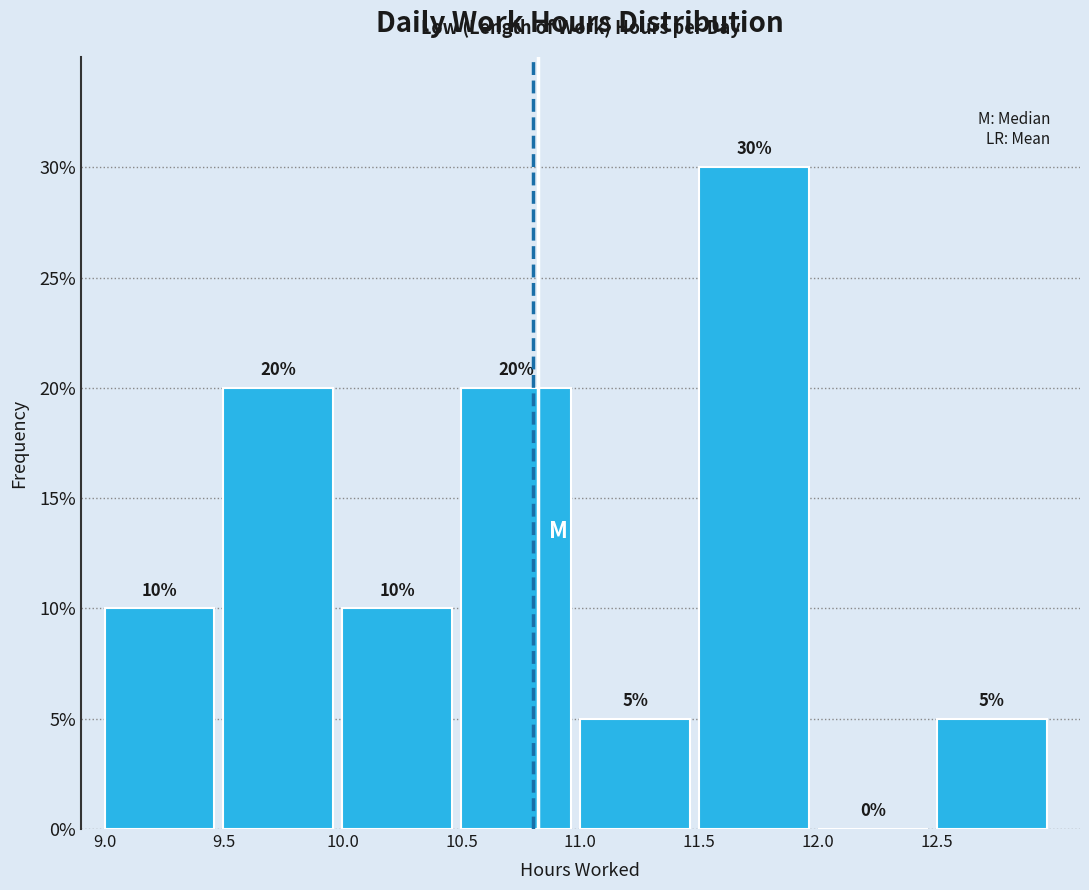

Reading left to right, list every bar in this chart as the range it spans on the x-axis followed by its height.

9.0 to 9.5: 10
9.5 to 10.0: 20
10.0 to 10.5: 10
10.5 to 11.0: 20
11.0 to 11.5: 5
11.5 to 12.0: 30
12.0 to 12.5: 0
12.5 to 13.0: 5